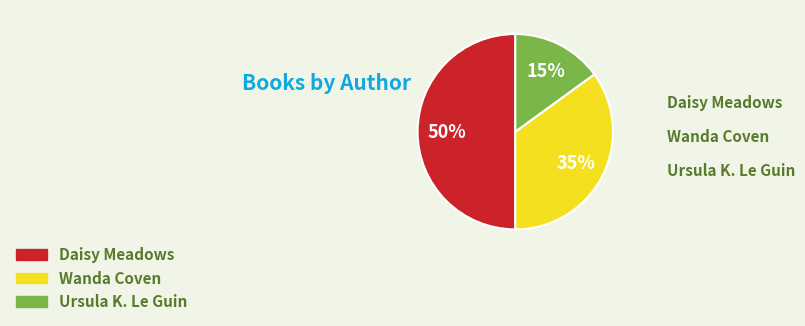

To the nearest percent, what is the difference between the largest and smallest slice percentages?

35%